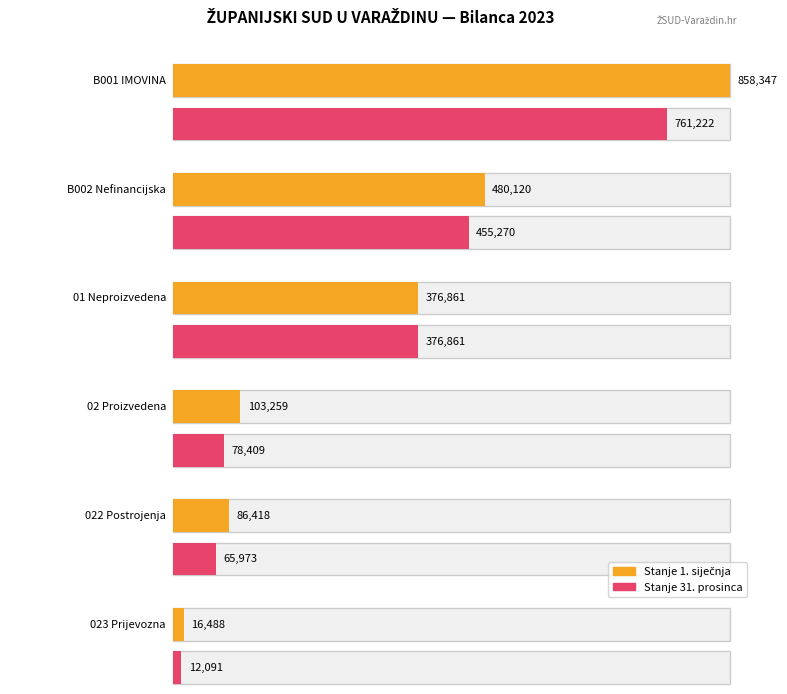

List the labels in order of Stanje 1. siječnja value, smallest first.

023 Prijevozna, 022 Postrojenja, 02 Proizvedena, 01 Neproizvedena, B002 Nefinancijska, B001 IMOVINA